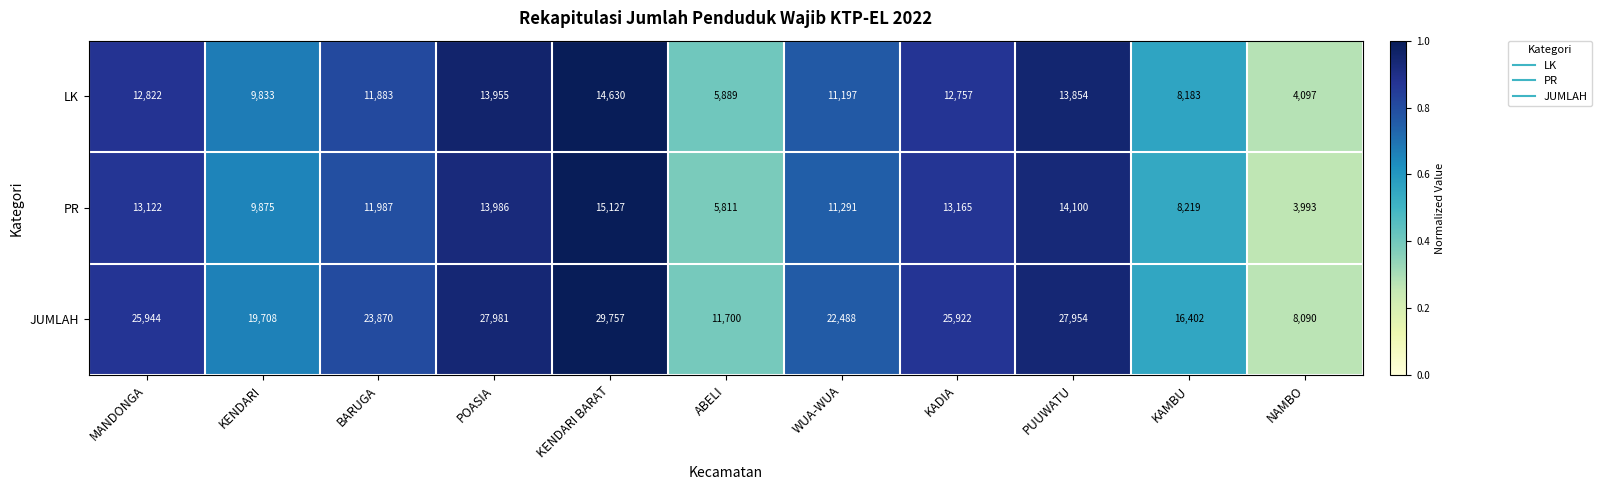

At which label does LK first exceed 11883?

MANDONGA